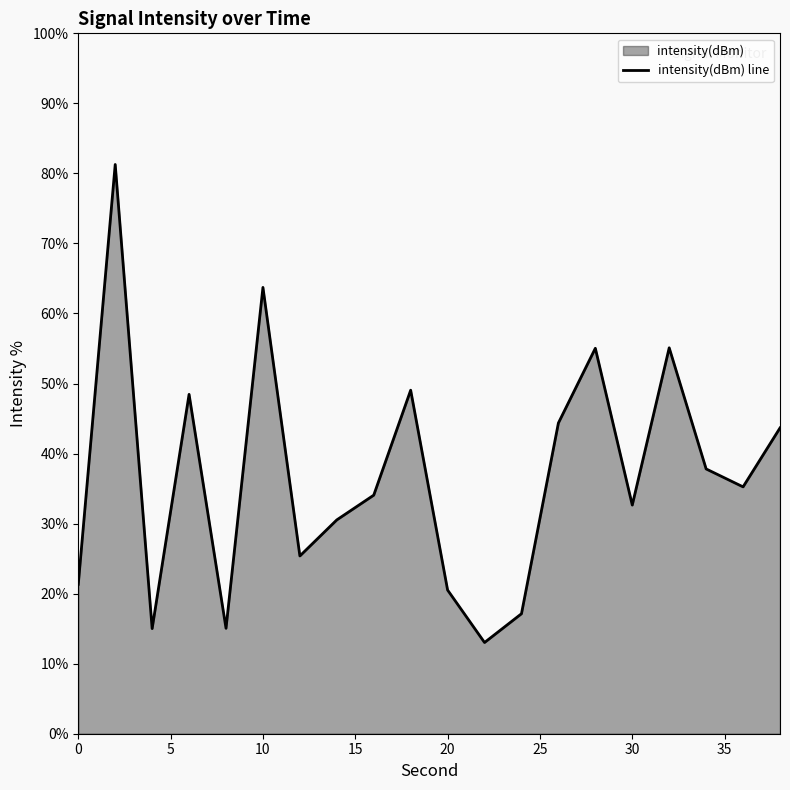

True or false: the data shows 37.1 at 0.

False